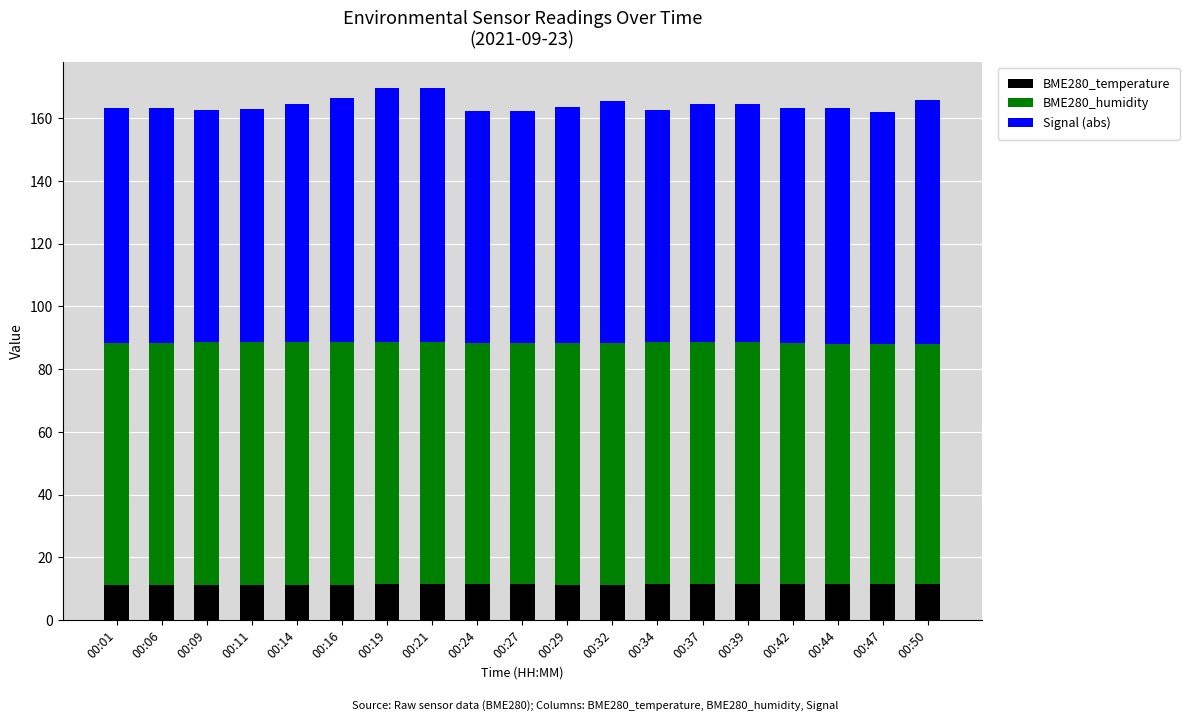

What is the highest value of the BME280_temperature series?

11.6